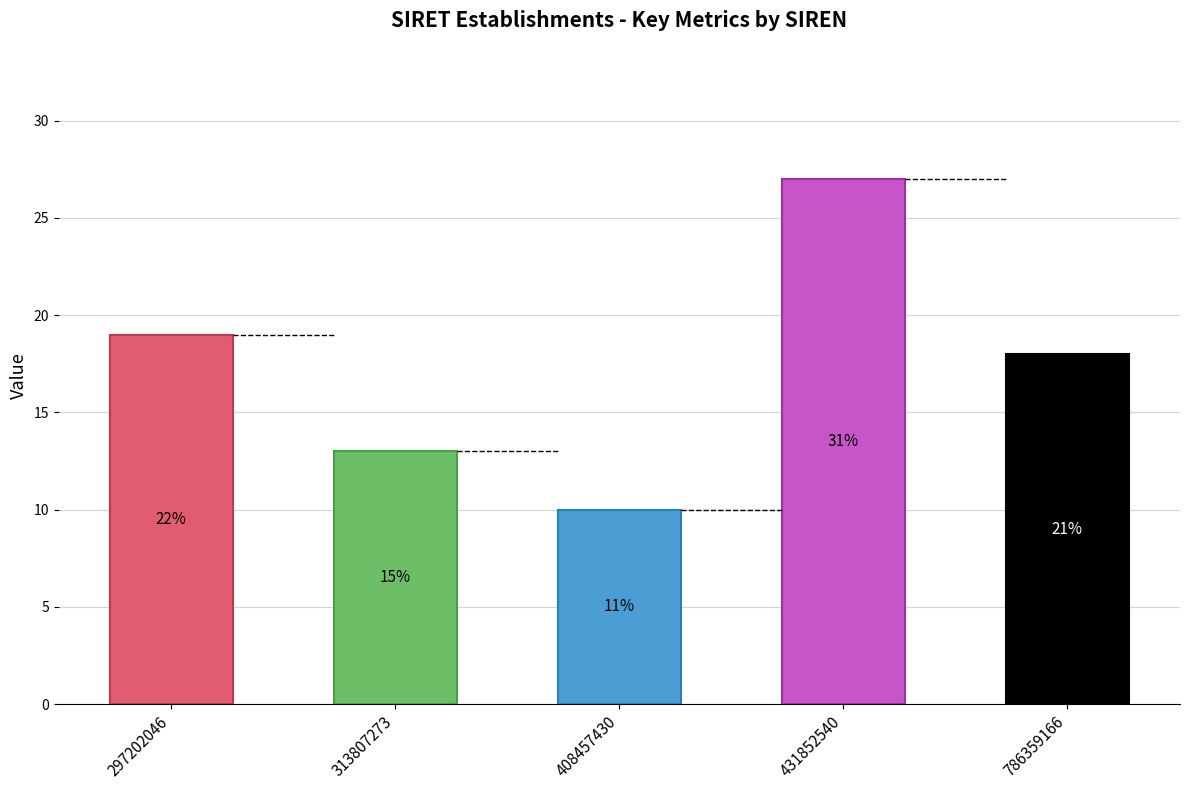

The value at 297202046 is 34. True or false?

False